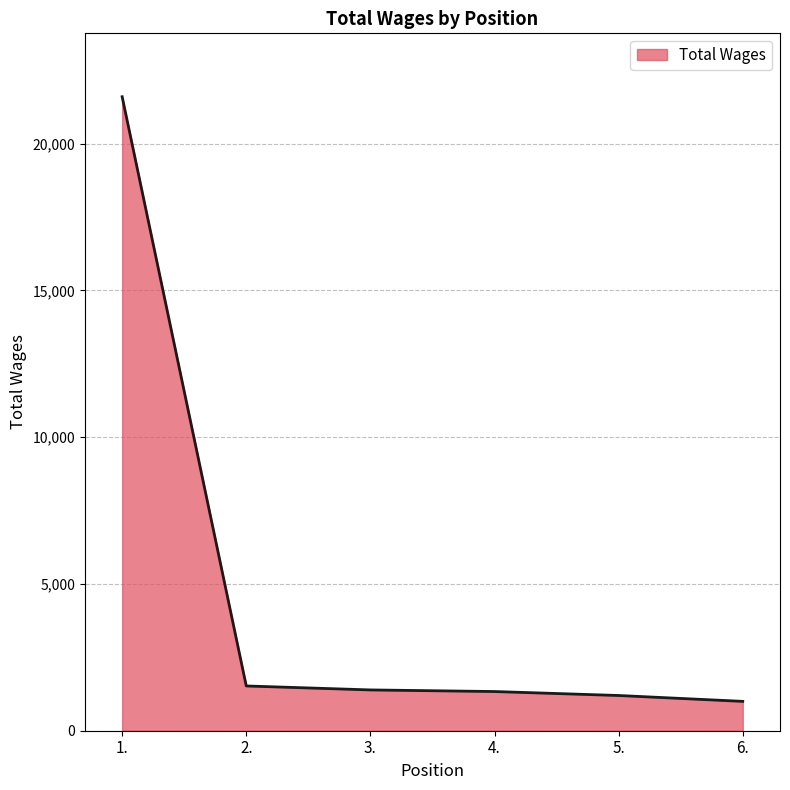

What value does the data have at 4.?

1335